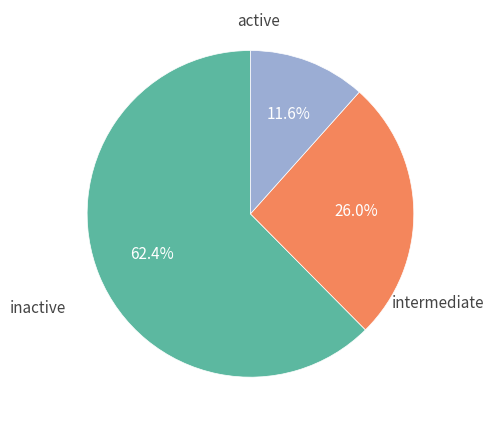

Does any single category account for the majority?

Yes